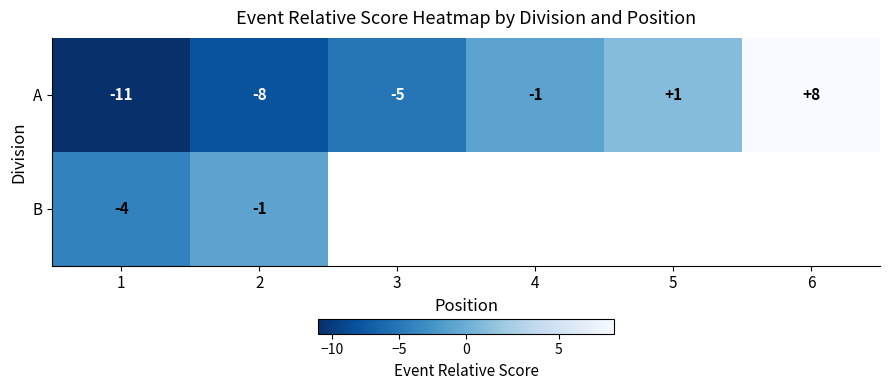

What is the total value across all series at 2?

-9